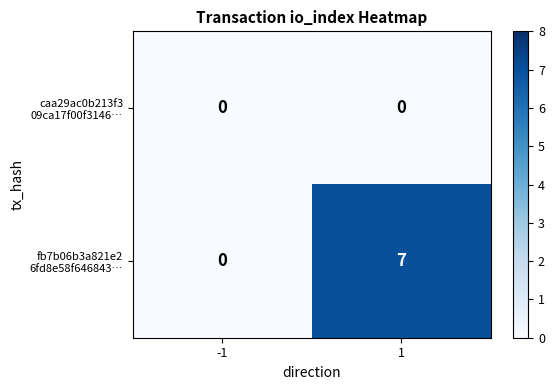

How many categories are shown in the chart?

2